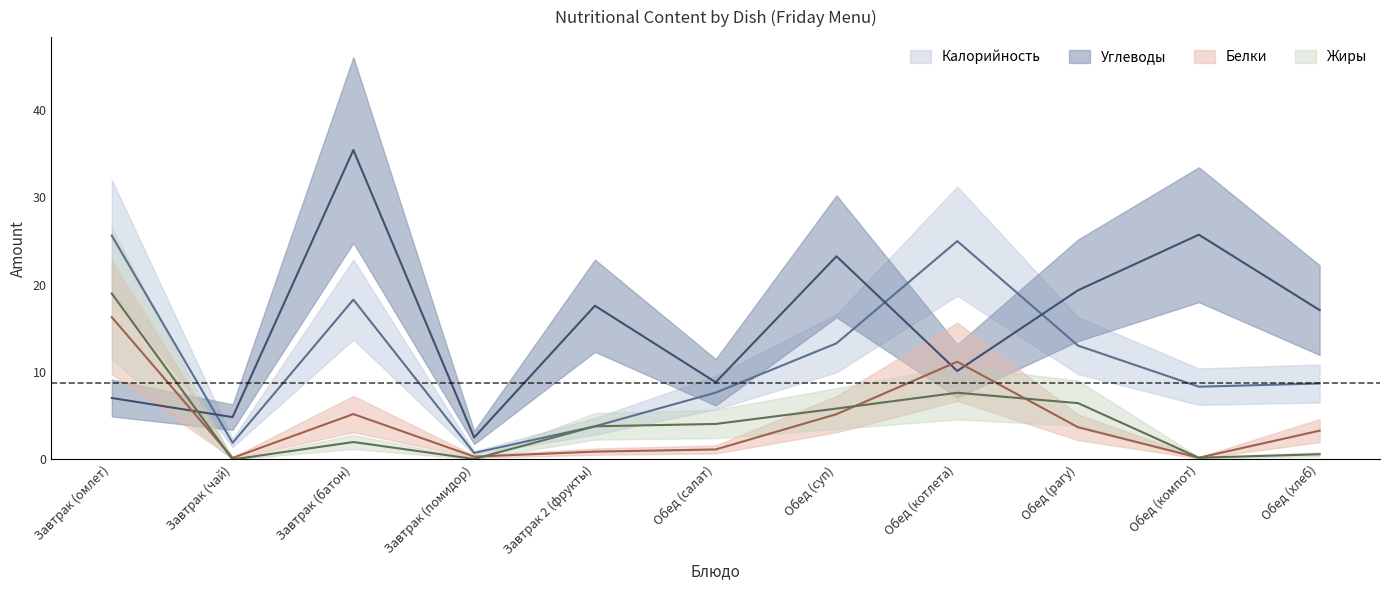

What is the greatest value displayed?

35.4